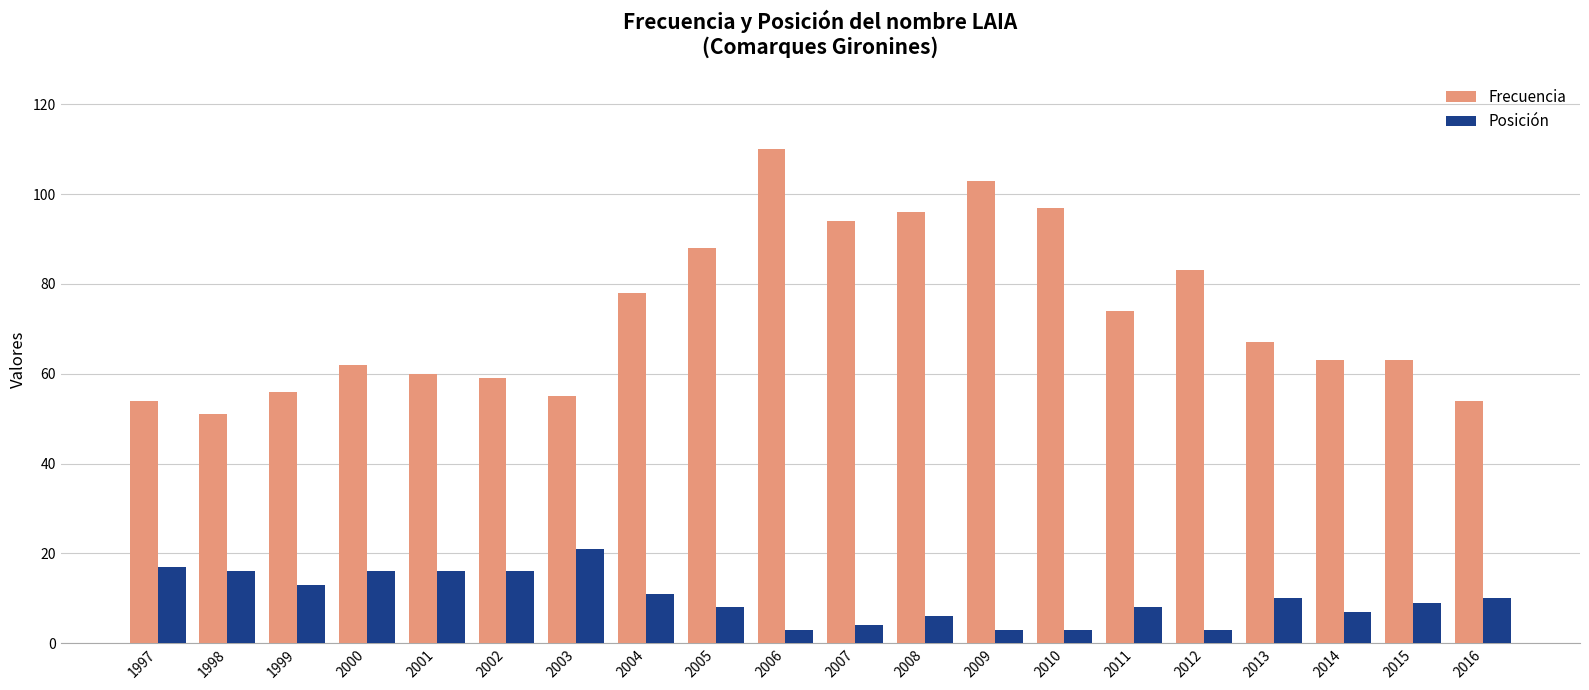

What is the sum of all Posición values?

200